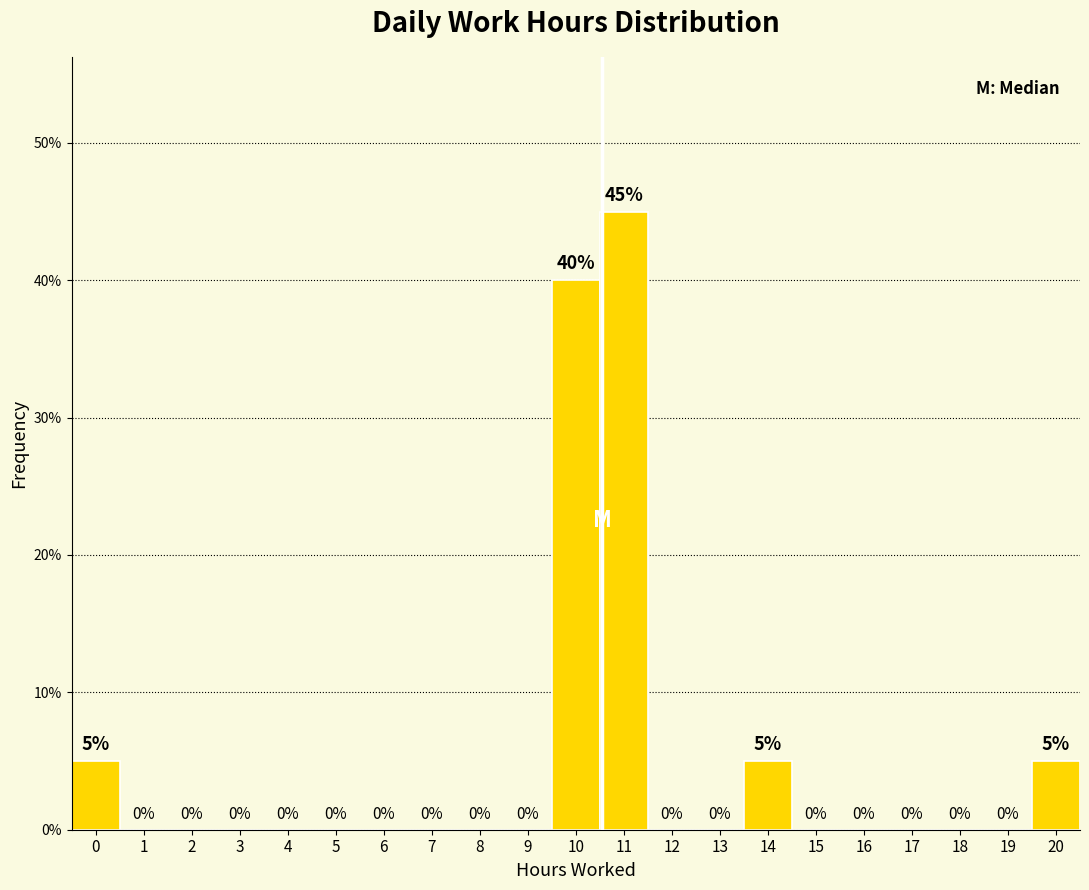

Reading left to right, list all the values displayed in this chart.

0=5	1=0	2=0	3=0	4=0	5=0	6=0	7=0	8=0	9=0	10=40	11=45	12=0	13=0	14=5	15=0	16=0	17=0	18=0	19=0	20=5